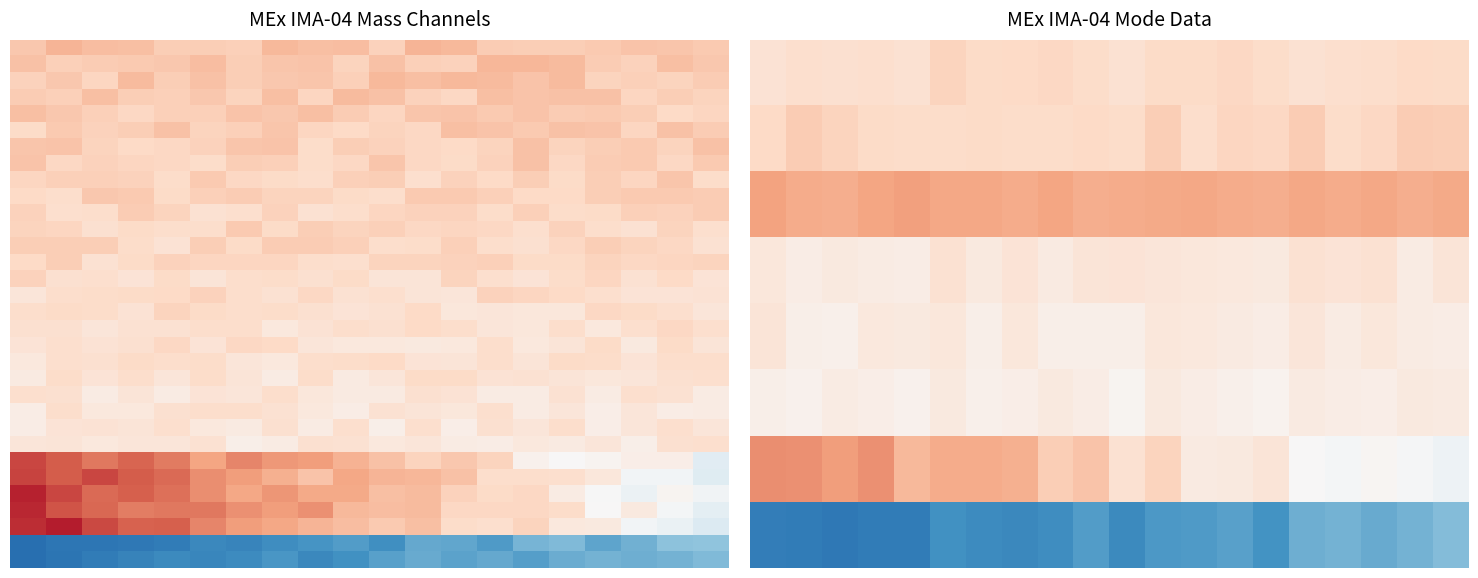

Which has a higher value, 15 or 3?

3